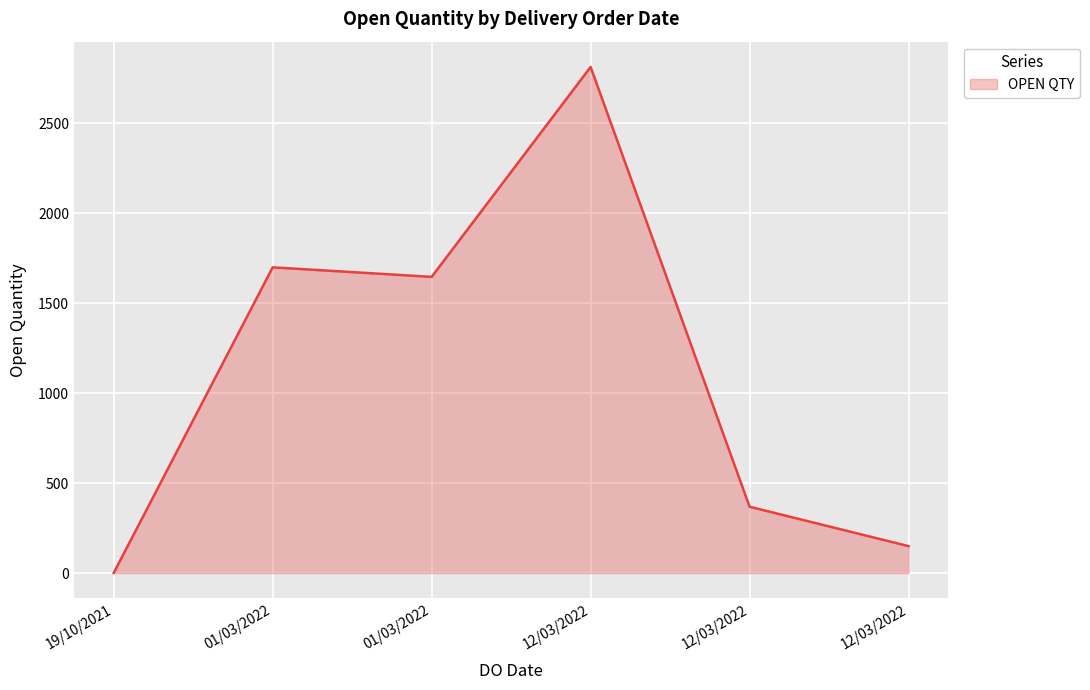

At which label is the value closest to 1407?

01/03/2022